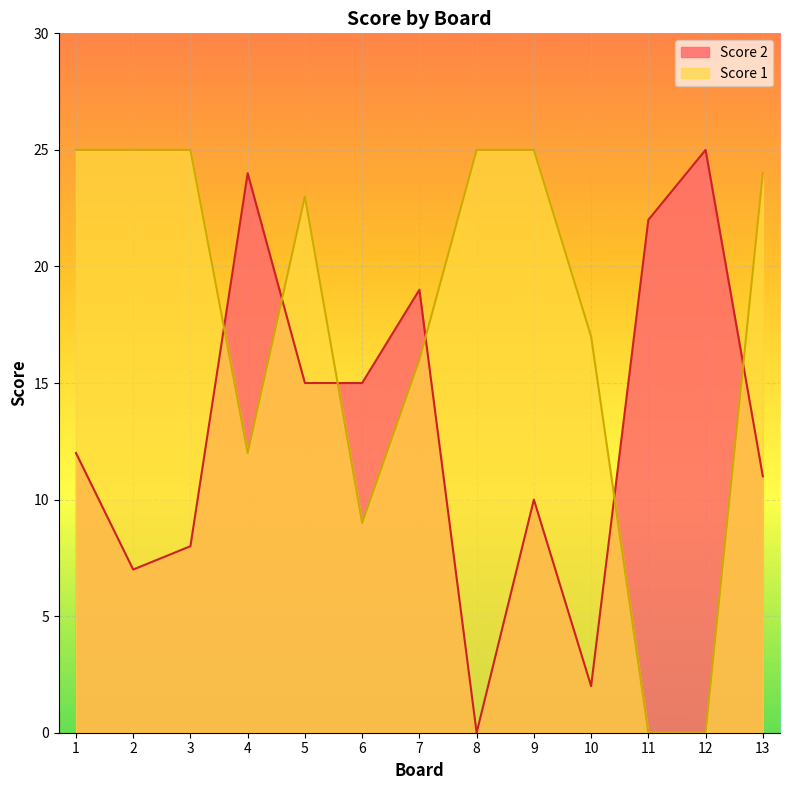

Is it true that Score 1 equals 9 at 10?

False